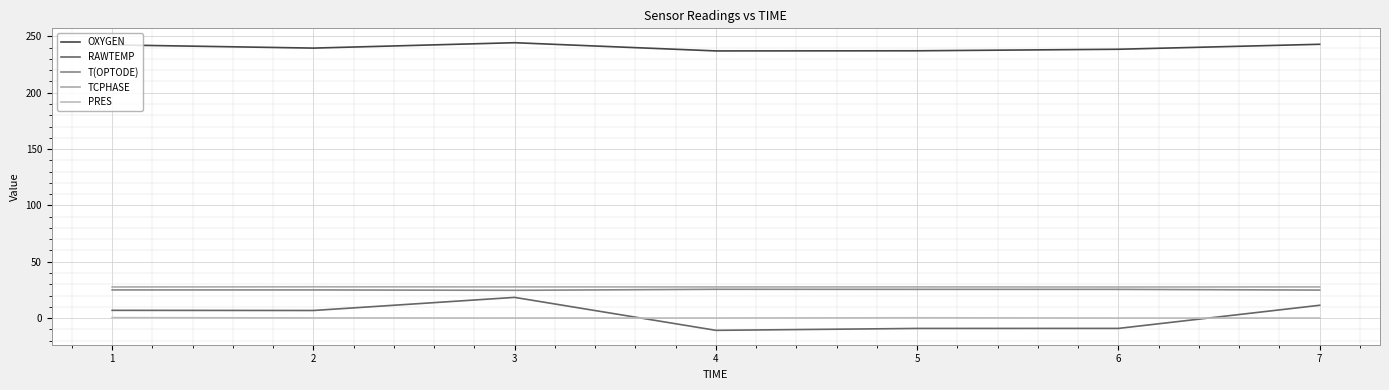

What is the spread (max minus min) of values at 2?

239.5